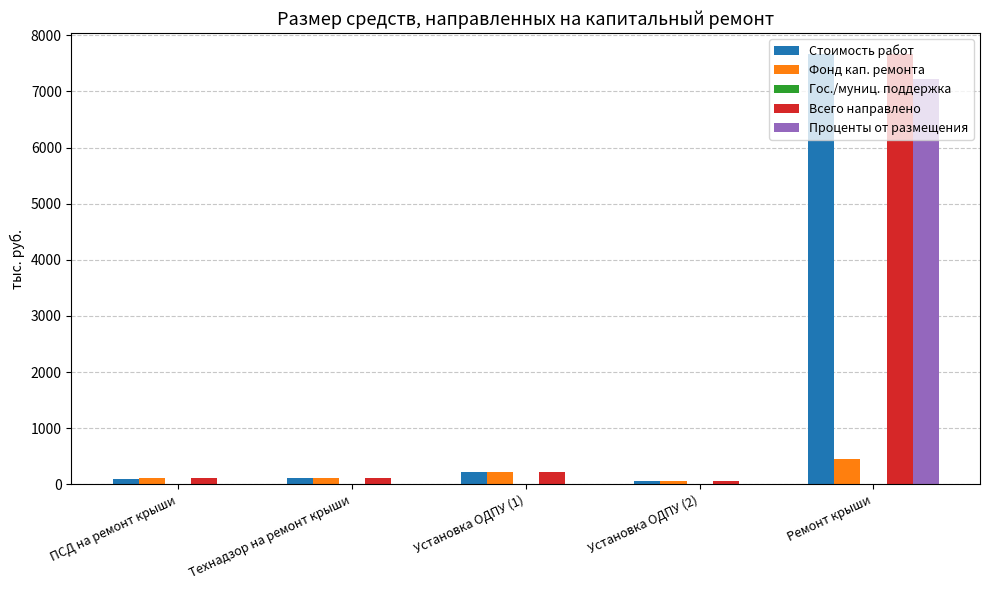

Is the value of Проценты от размещения at Установка ОДПУ (2) greater than the value of Фонд кап. ремонта at Установка ОДПУ (1)?

No